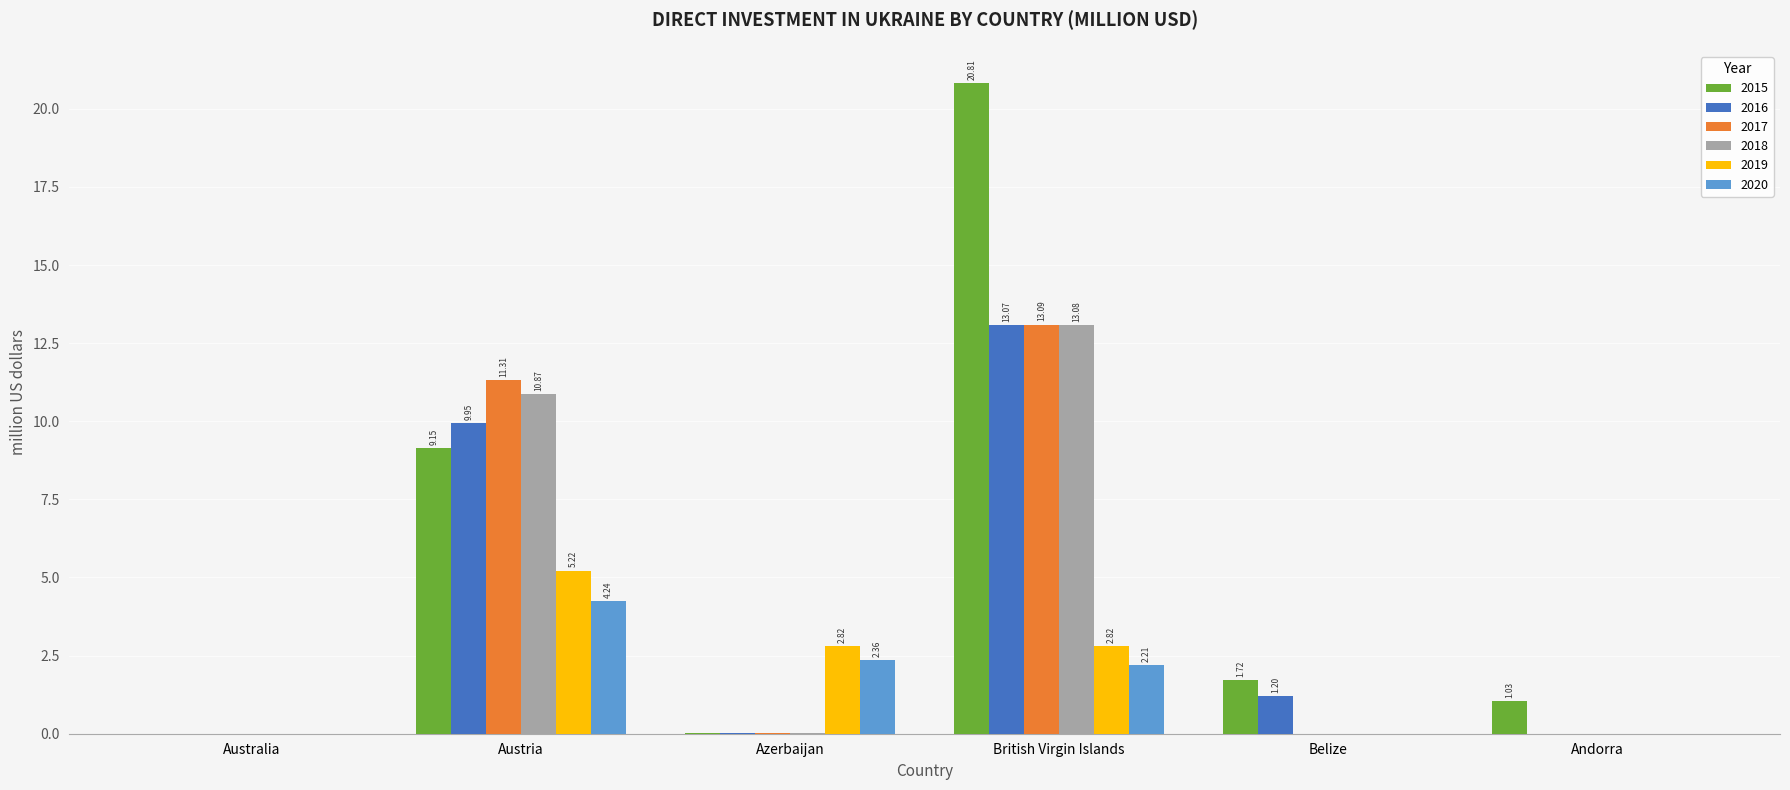

Which series has the largest range (max minus min)?

2015